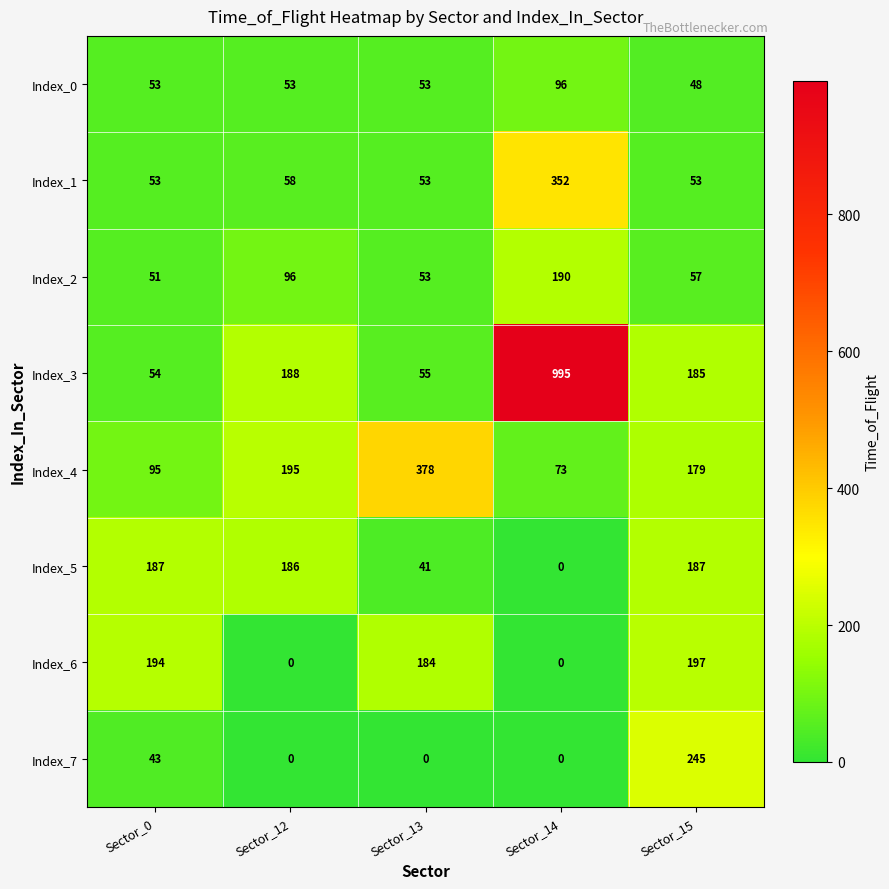

What is the sum of the Index_4 values at Sector_13 and Sector_12?

573